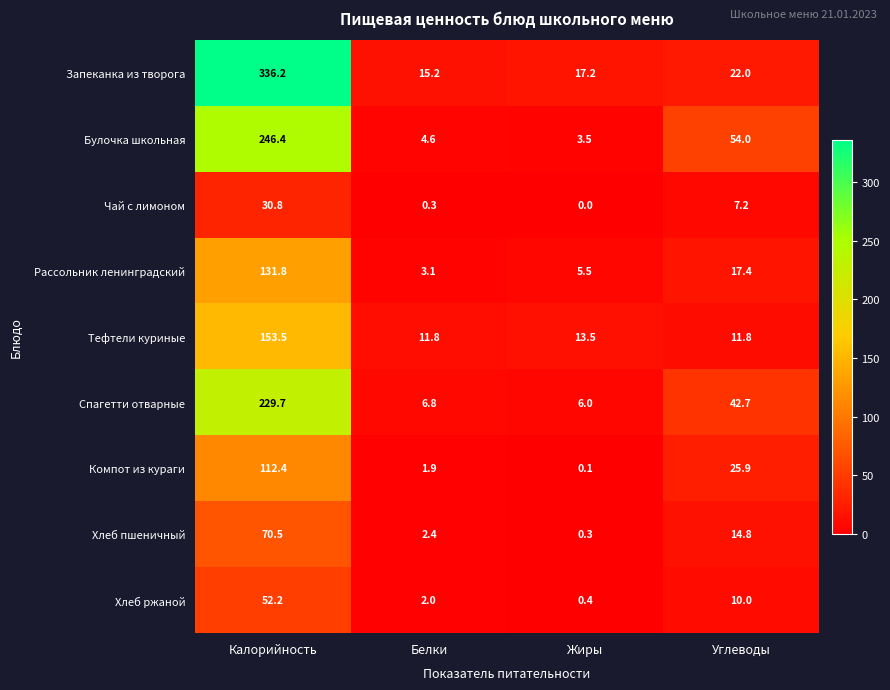

At which category is the sum across all series the highest?

Калорийность